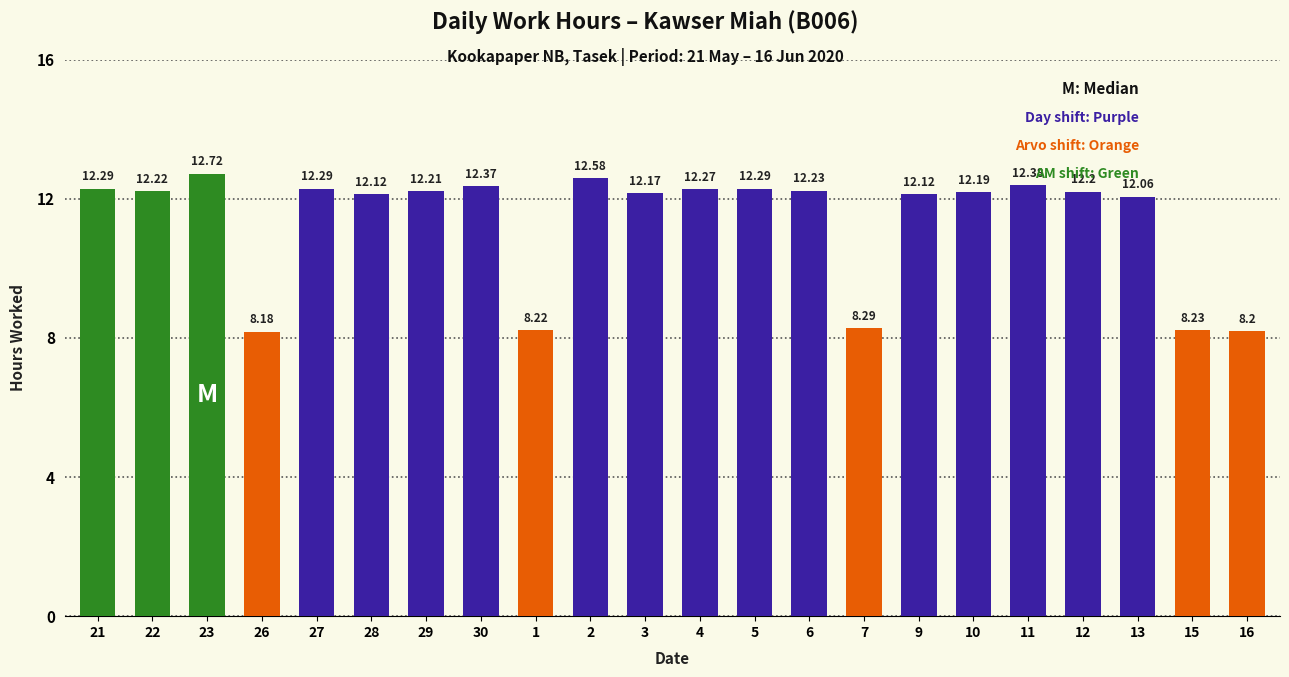

What is the minimum value shown in the chart?

8.2